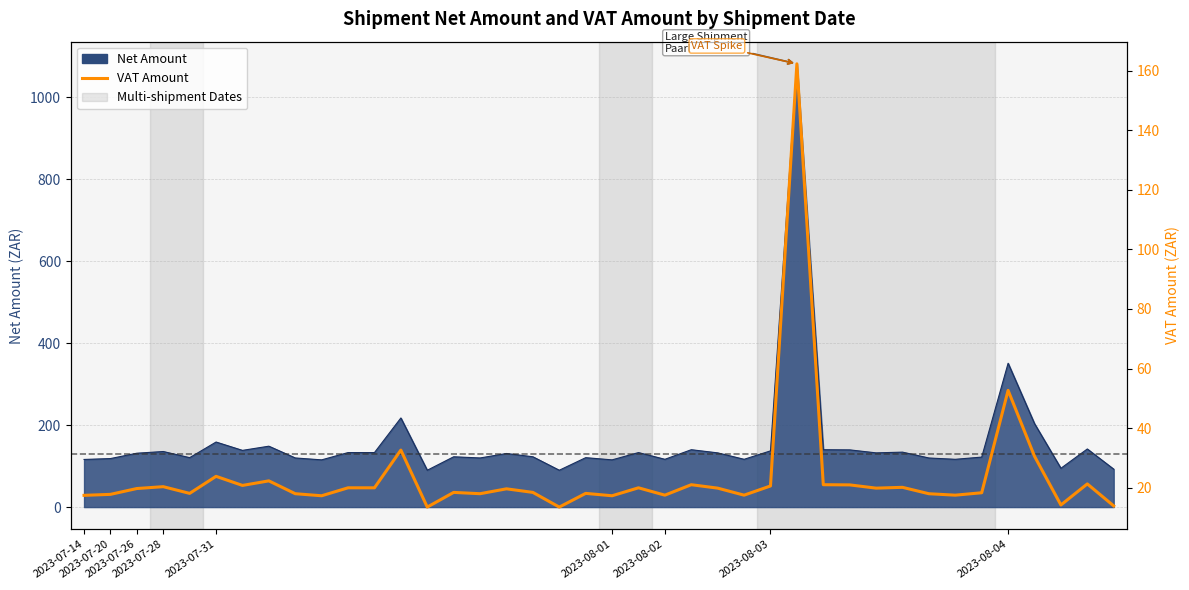

How many points are lower than both their immediate neighbors (excluding endpoints)?

12